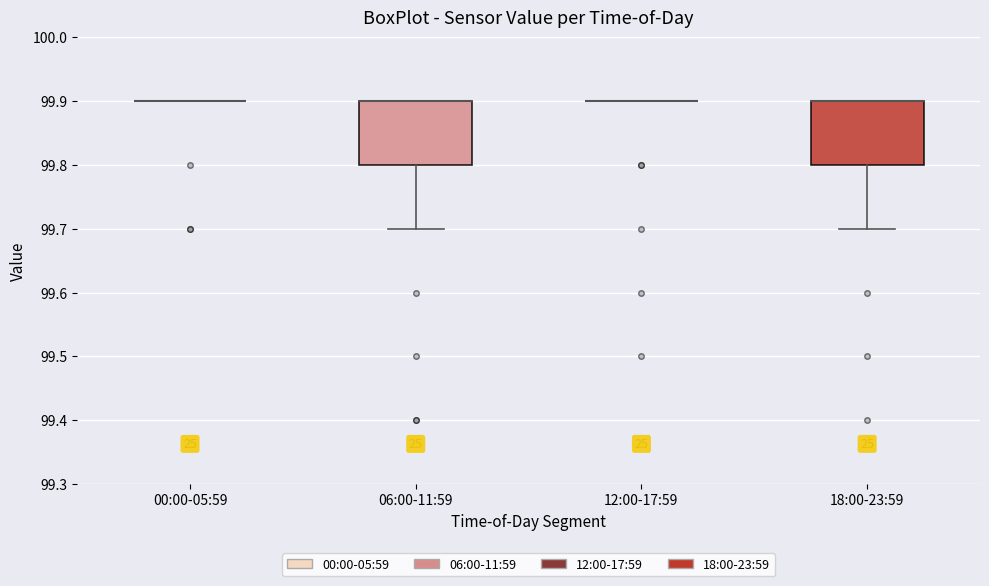

Reading left to right, transcribe this box plot: for each box, give where its median line is, the range the box spans, and where its two whiskers end, as read against the y-axis. The values are not printed on the chart, so give them approximately, as read against the axis.

00:00-05:59: box collapsed to a line at 99.9, whiskers 99.9 to 99.9
06:00-11:59: median 99.9 (drawn on the box's upper edge), box 99.8 to 99.9, whiskers 99.7 to 99.9
12:00-17:59: box collapsed to a line at 99.9, whiskers 99.9 to 99.9
18:00-23:59: median 99.9 (drawn on the box's upper edge), box 99.8 to 99.9, whiskers 99.7 to 99.9